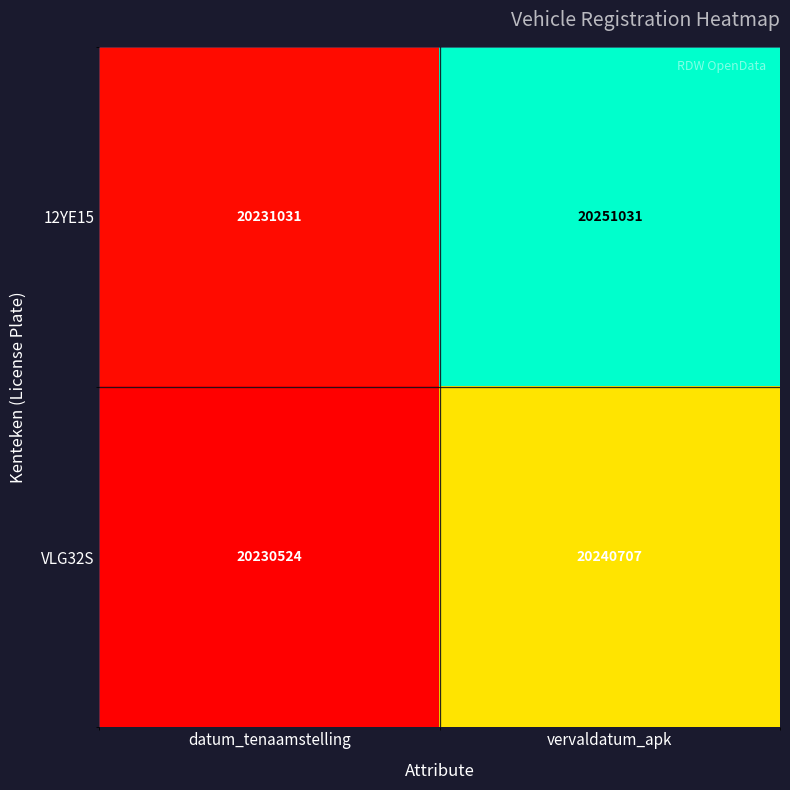

What is the difference between the highest and lowest values at datum_tenaamstelling?

507